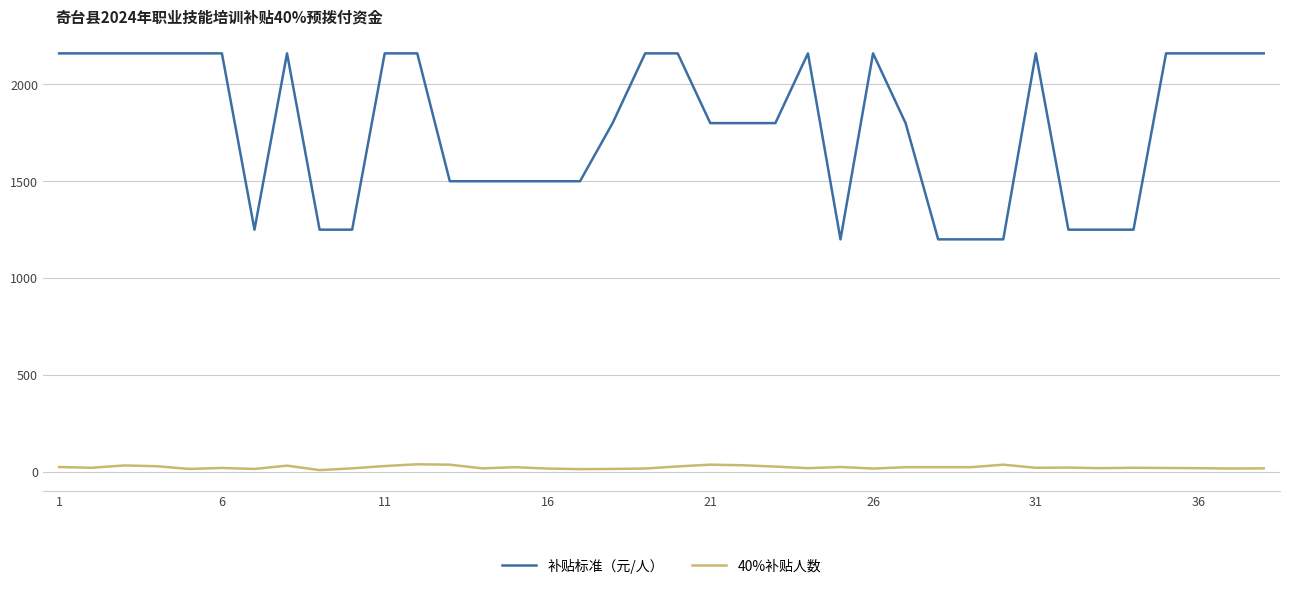

True or false: 40%补贴人数 and 补贴标准（元/人） intersect in this chart.

False